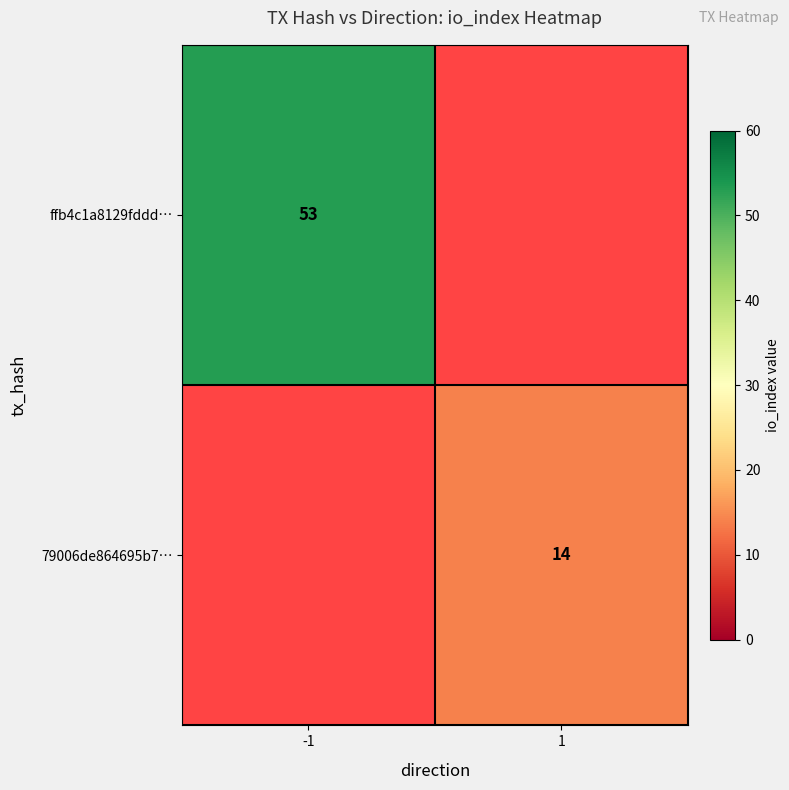

The ffb4c1a8129fddd… series shows 80 at -1. True or false?

False